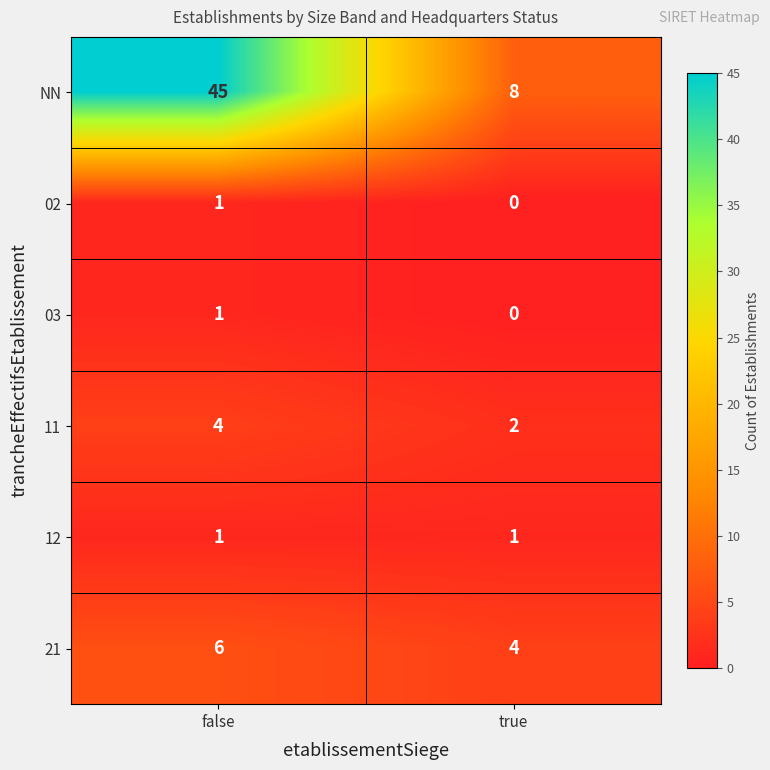

The value of 11 at true is 3. True or false?

False